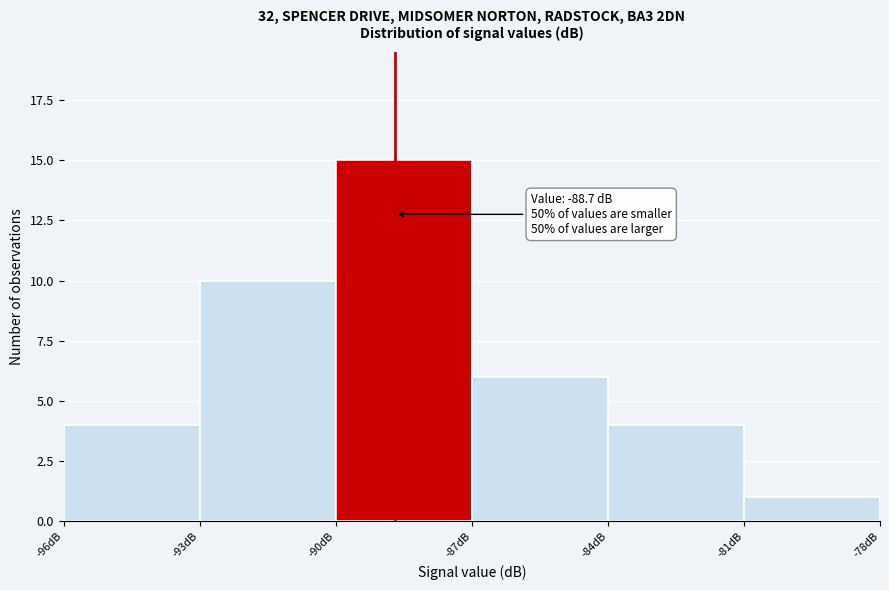

Which range on the x-axis has the tallest bar?

-90 to -87